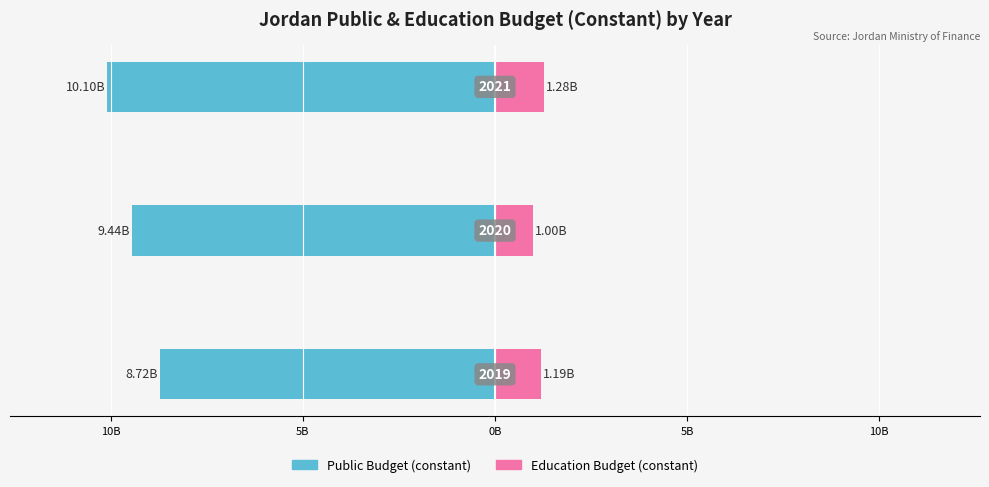

The Public Budget (constant) series shows -6.1 at 5B. True or false?

False